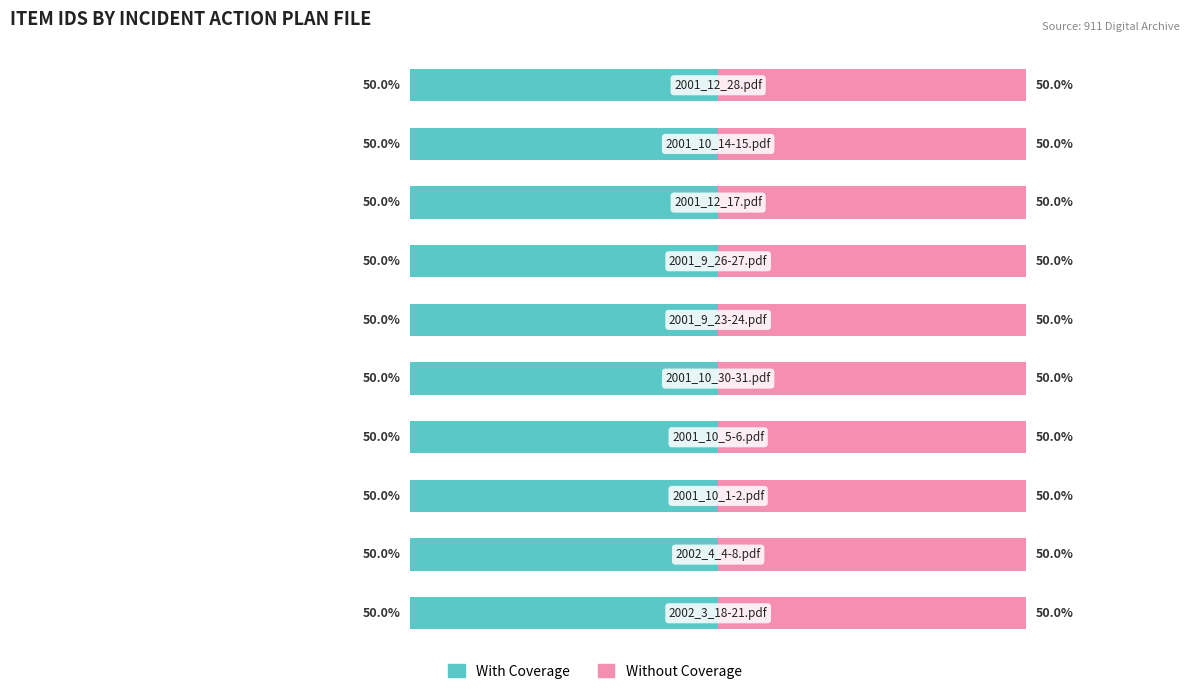

Which series has the widest spread of values?

With Coverage